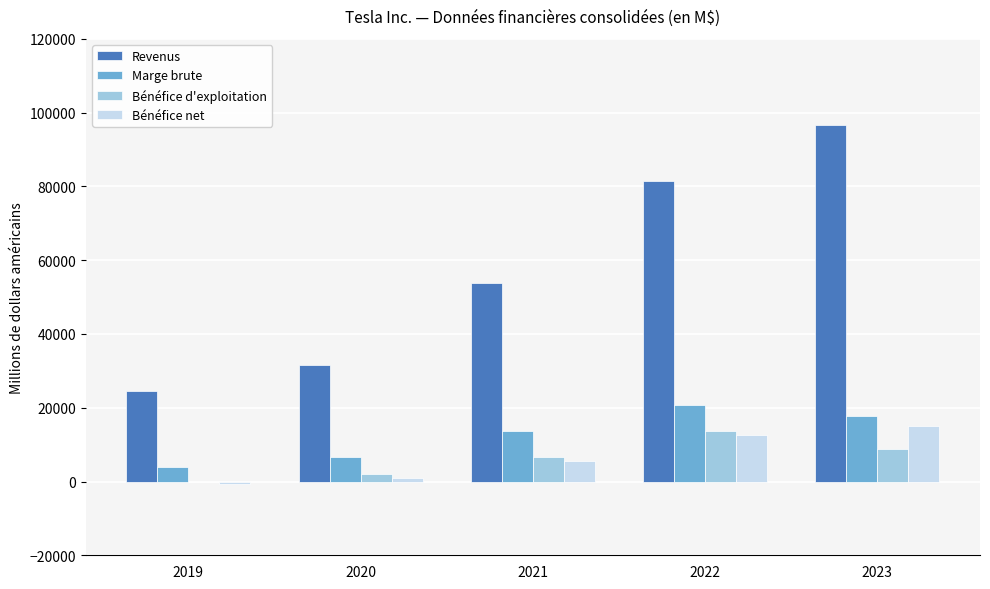

What is the maximum value shown in the chart?

96773